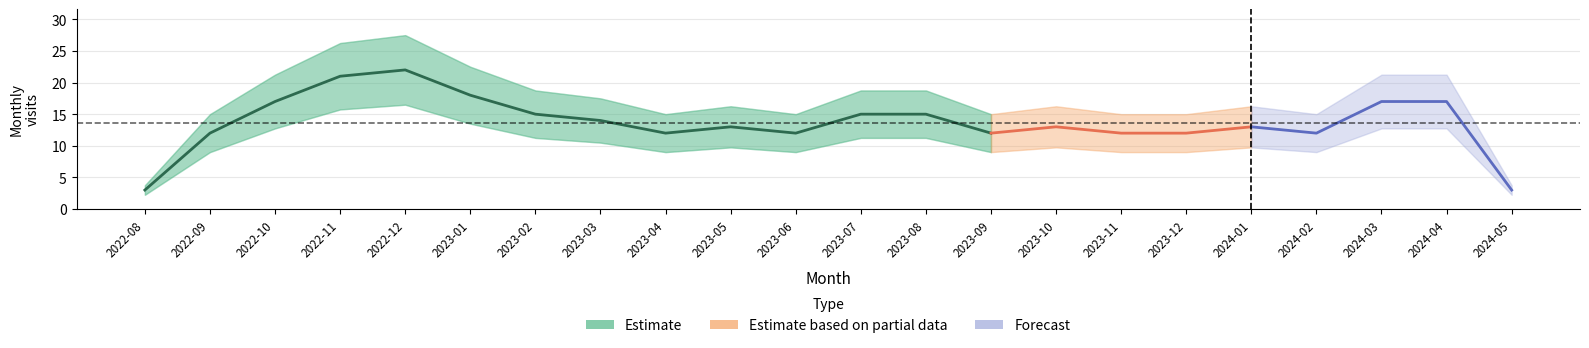

What is the change in value from 2022-09 to 2023-01?

+6